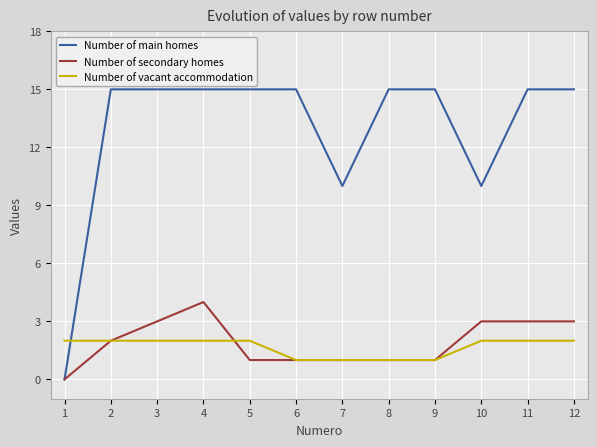

Reading right to left, transcribe all the data shown in this chart.

Number of main homes: 12=15	11=15	10=10	9=15	8=15	7=10	6=15	5=15	4=15	3=15	2=15	1=0
Number of secondary homes: 12=3	11=3	10=3	9=1	8=1	7=1	6=1	5=1	4=4	3=3	2=2	1=0
Number of vacant accommodation: 12=2	11=2	10=2	9=1	8=1	7=1	6=1	5=2	4=2	3=2	2=2	1=2